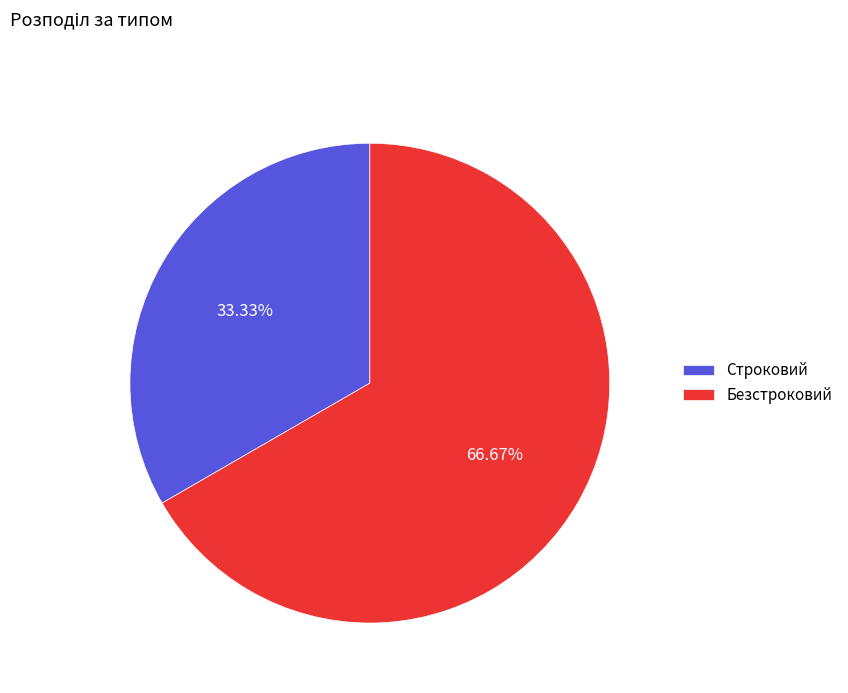

Count the number of slices in the pie.

2